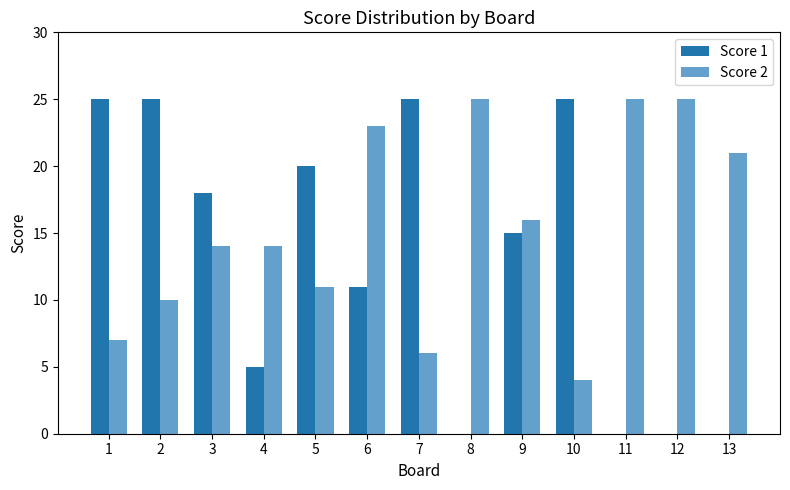

Is the value of Score 1 at 5 greater than the value of Score 2 at 2?

Yes